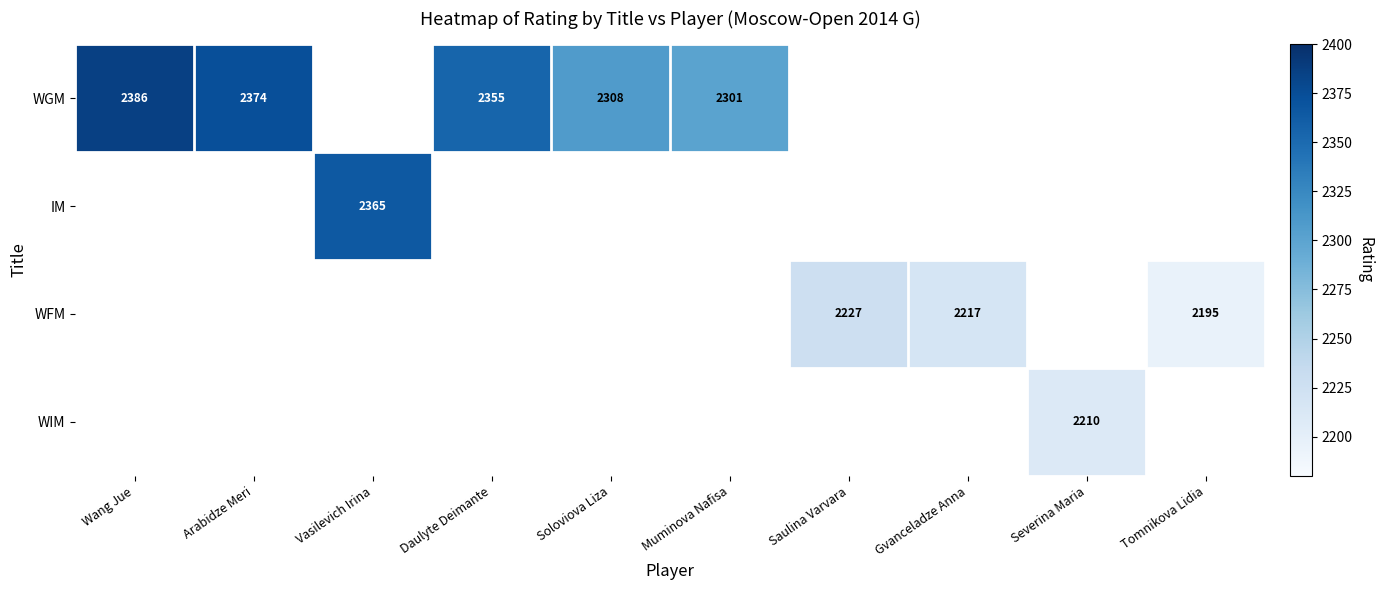

What is the sum of the WFM values at Gvanceladze Anna and Saulina Varvara?

4444